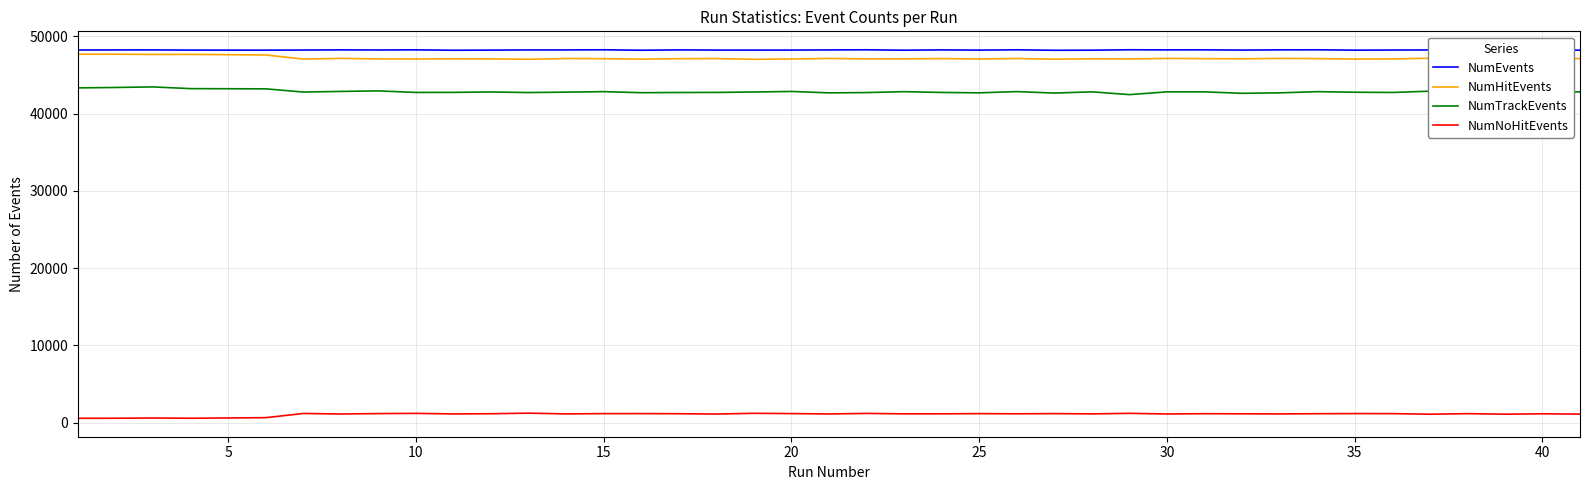

True or false: NumHitEvents and NumNoHitEvents intersect in this chart.

False